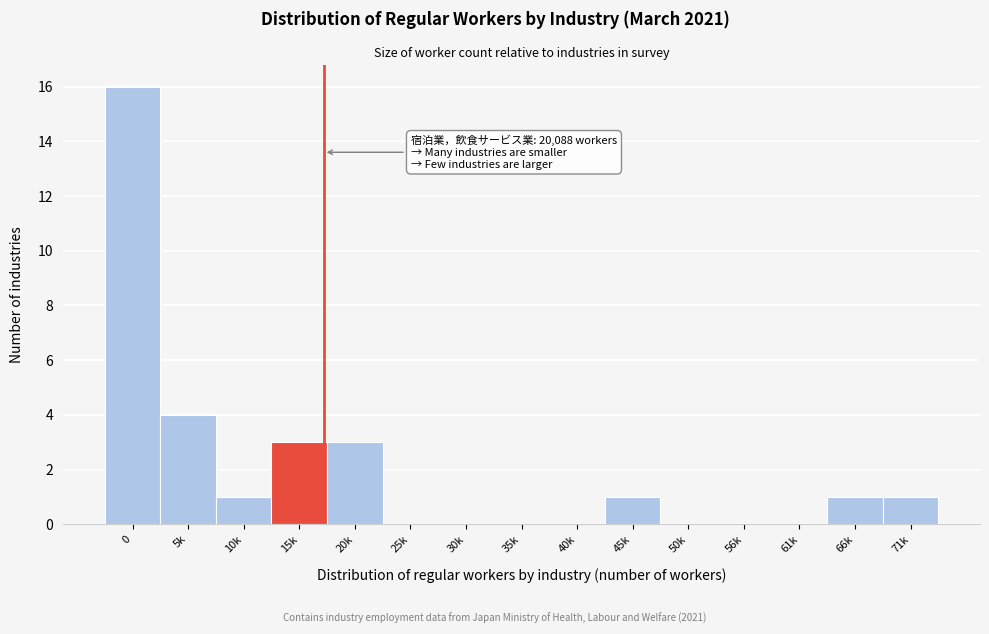

Reading left to right, what are all the values shown in this chart?

0=16	5k=4	10k=1	15k=3	20k=3	25k=0	30k=0	35k=0	40k=0	45k=1	50k=0	56k=0	61k=0	66k=1	71k=1